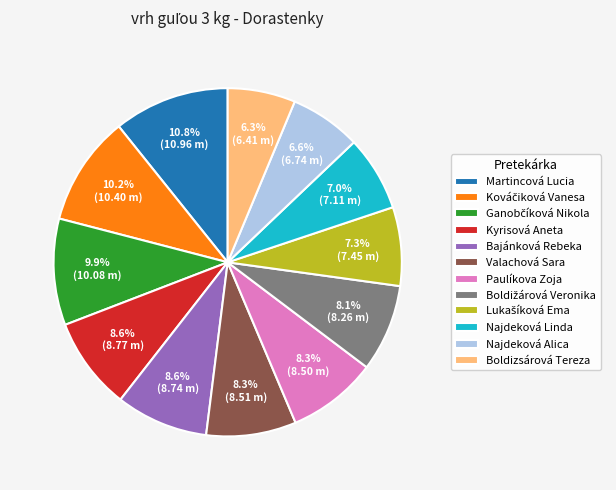

Which category has the biggest portion of the pie?

Martincová Lucia